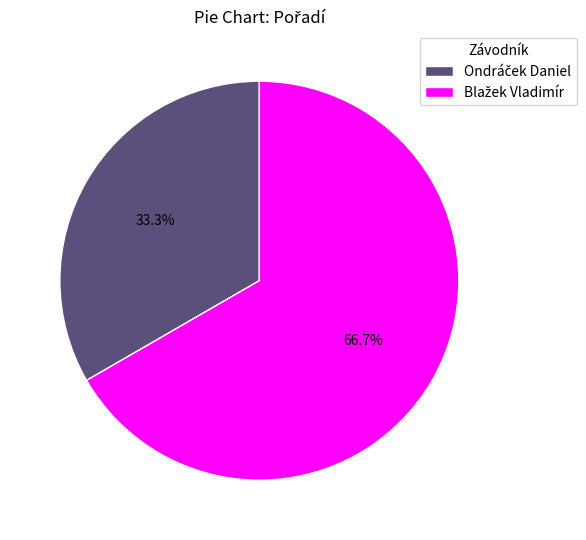

To the nearest percent, what is the difference between the largest and smallest slice percentages?

33%